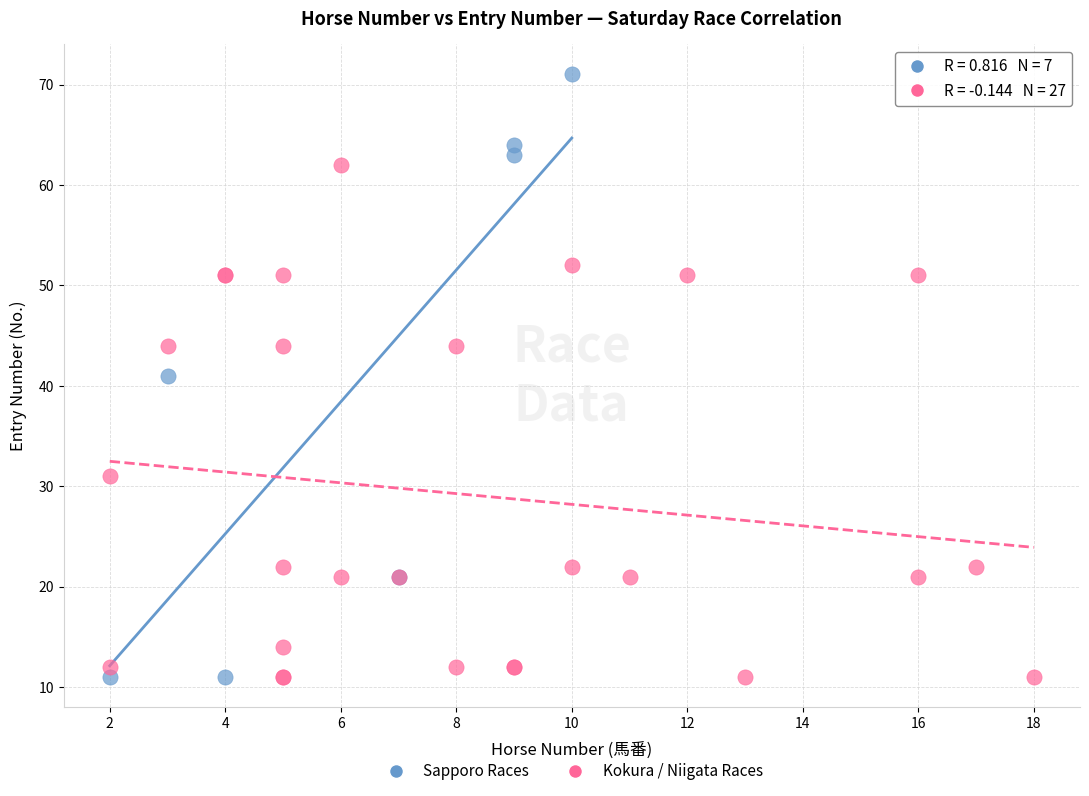

Which series contains the highest Y value?

Sapporo Races